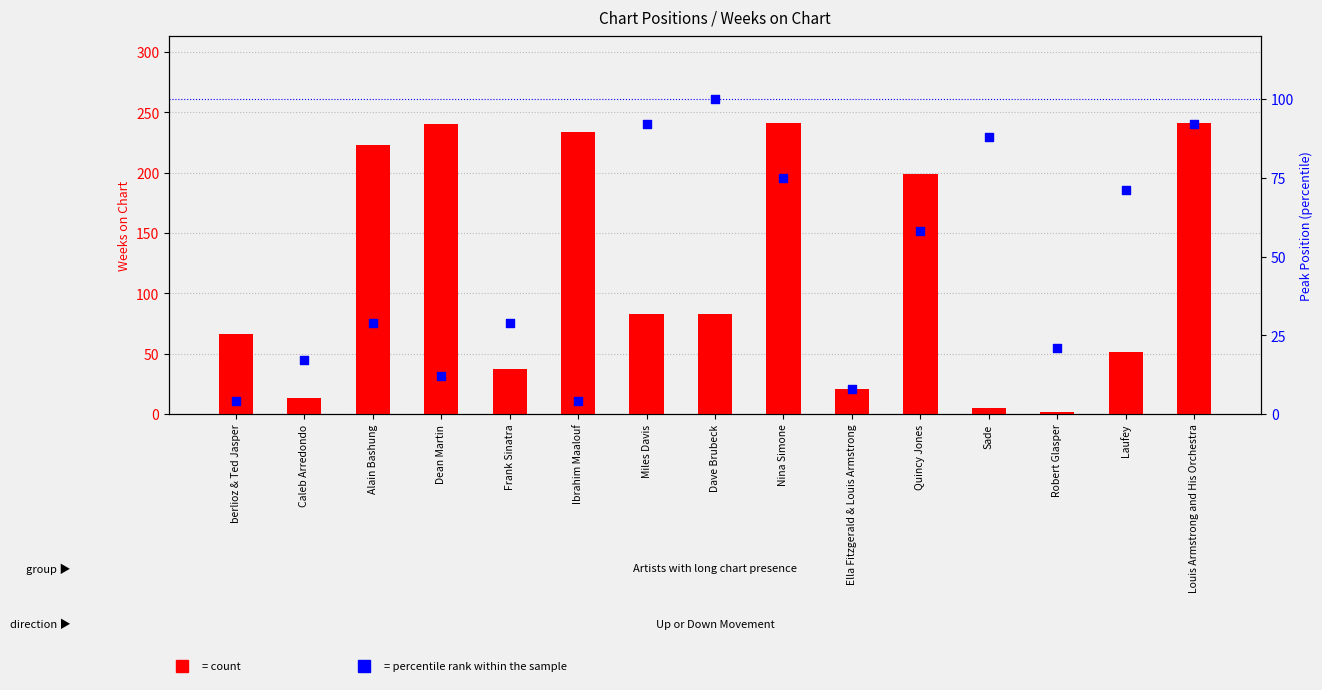

What is the total value across all series at Dave Brubeck?

183